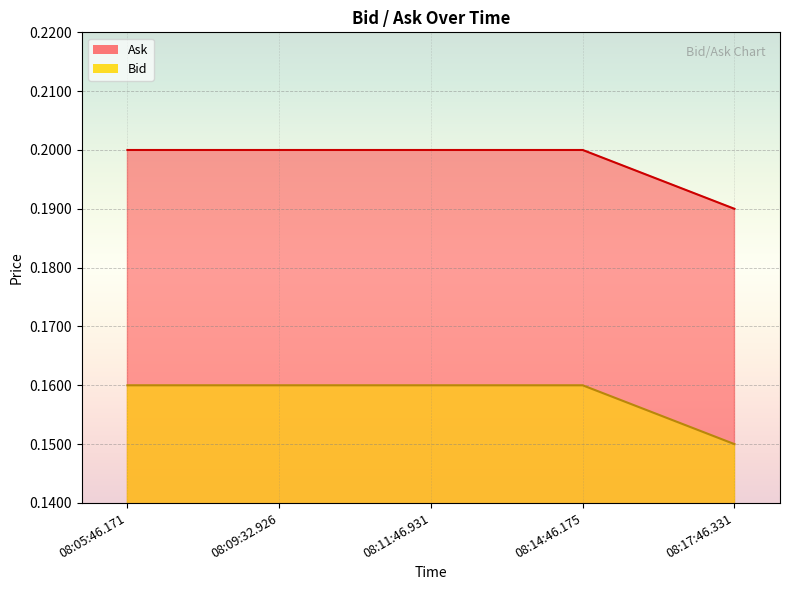

What is the total value across all series at 08:14:46.175?

0.4